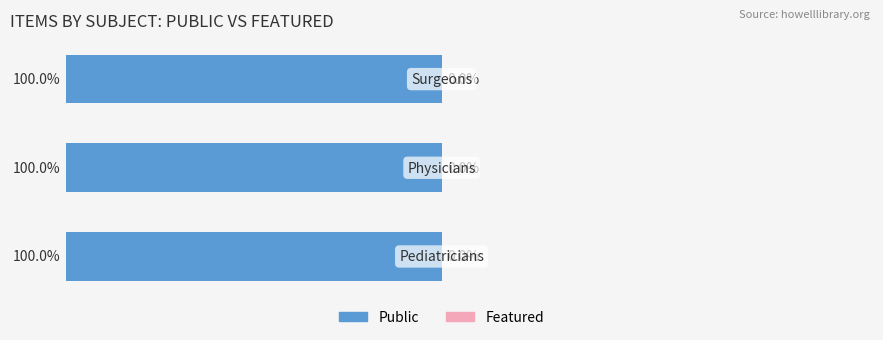

Which series has the largest total across all categories?

public